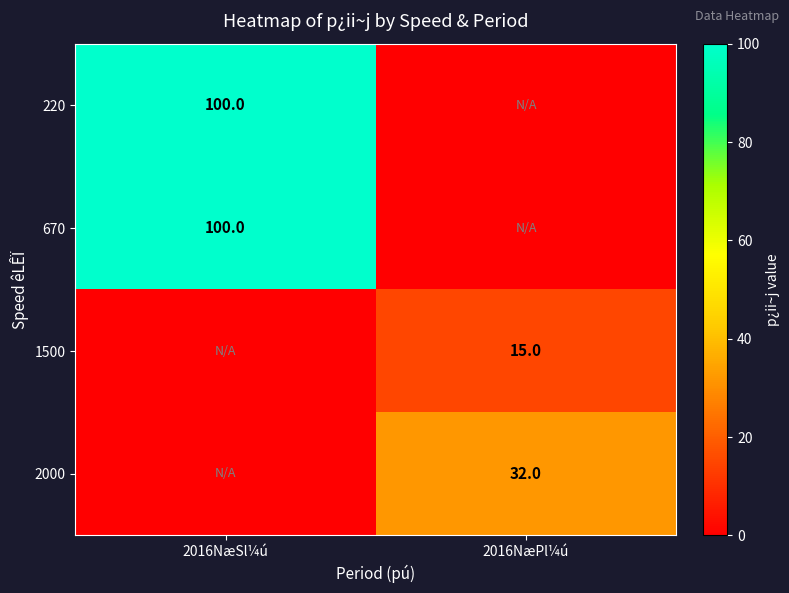

True or false: 2000 has a value of 55 at 2016NæPl¼ú.

False